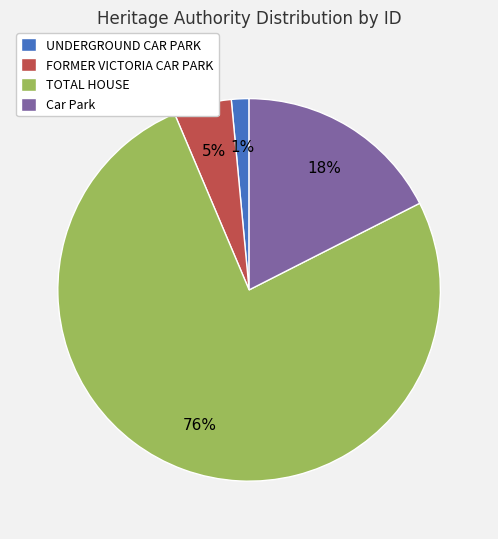

Rank the categories by value from lowest to highest.

UNDERGROUND CAR PARK, FORMER VICTORIA CAR PARK, Car Park, TOTAL HOUSE